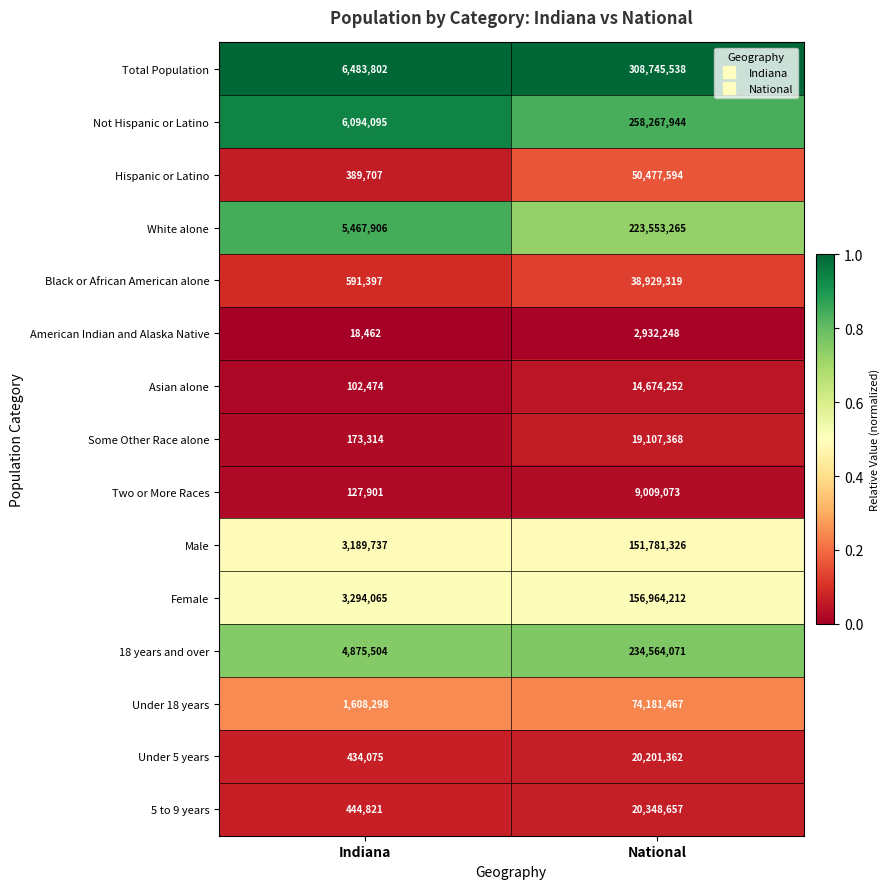

What is the greatest value displayed?

308745538